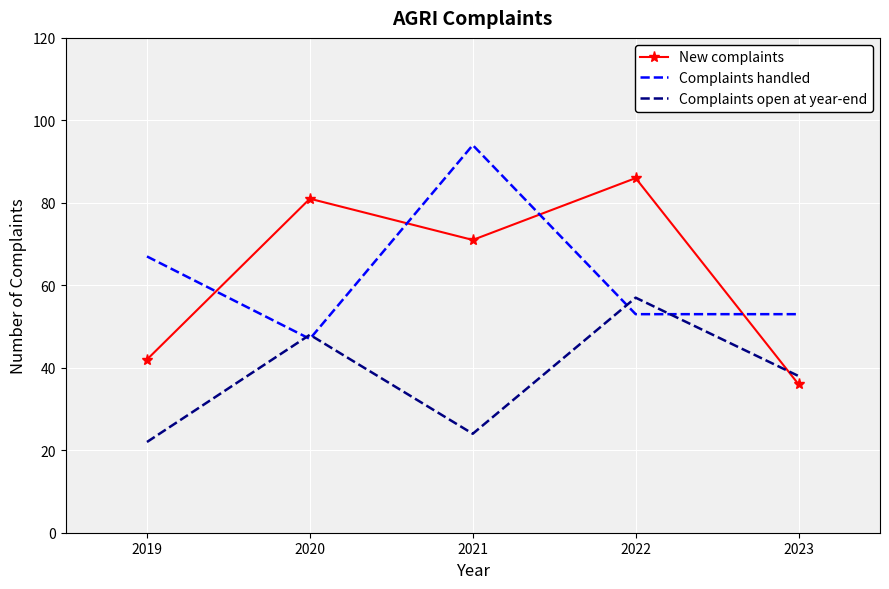

Is the value of New complaints at 2022 greater than the value of Complaints open at year-end at 2020?

Yes